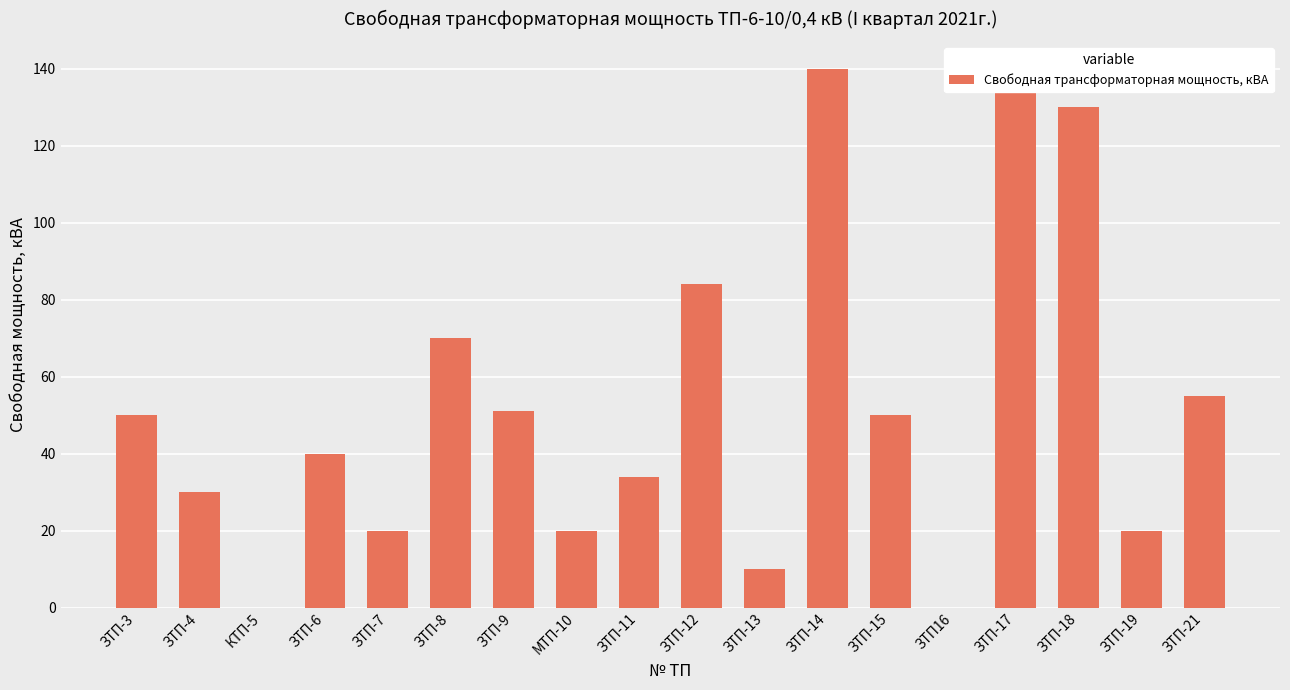

What is the sum of the values at ЗТП-3 and ЗТП-4?

80